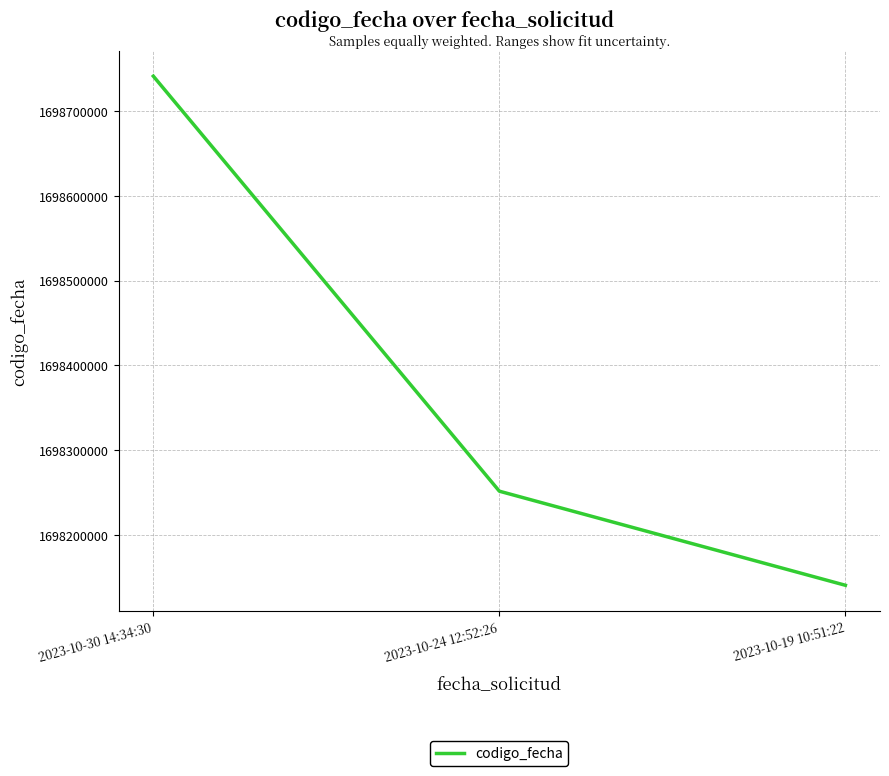

How many values are below 1698251599?

1